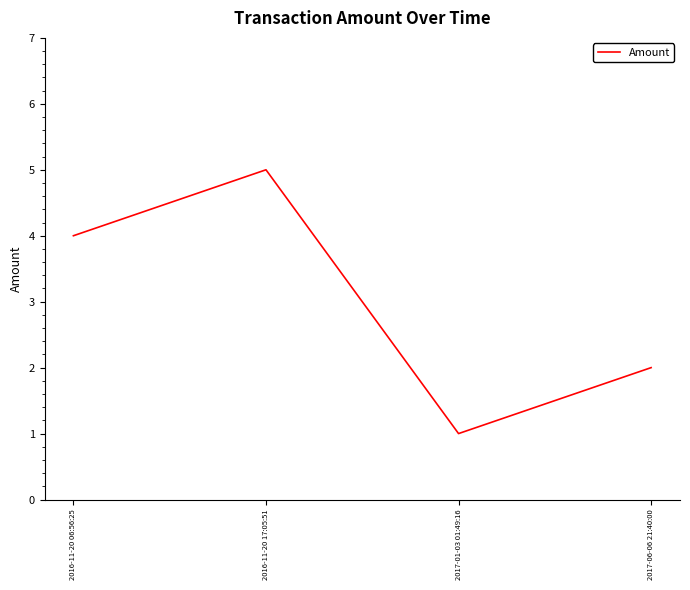

At which category does the data reach its first local valley?

2017-01-03 01:49:16